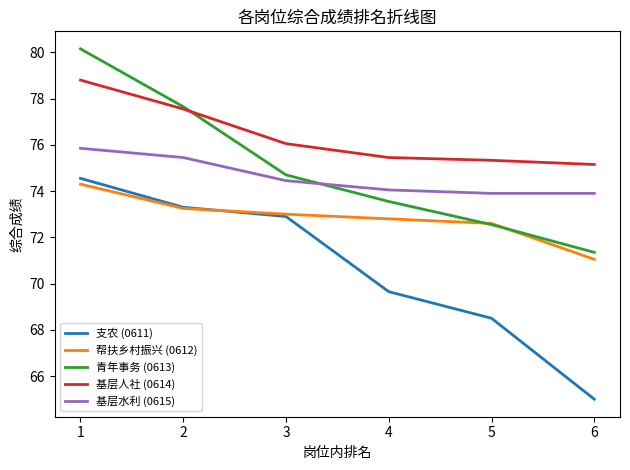

After their last crossing, which series has the higher values: 青年事务 (0613) or 帮扶乡村振兴 (0612)?

青年事务 (0613)